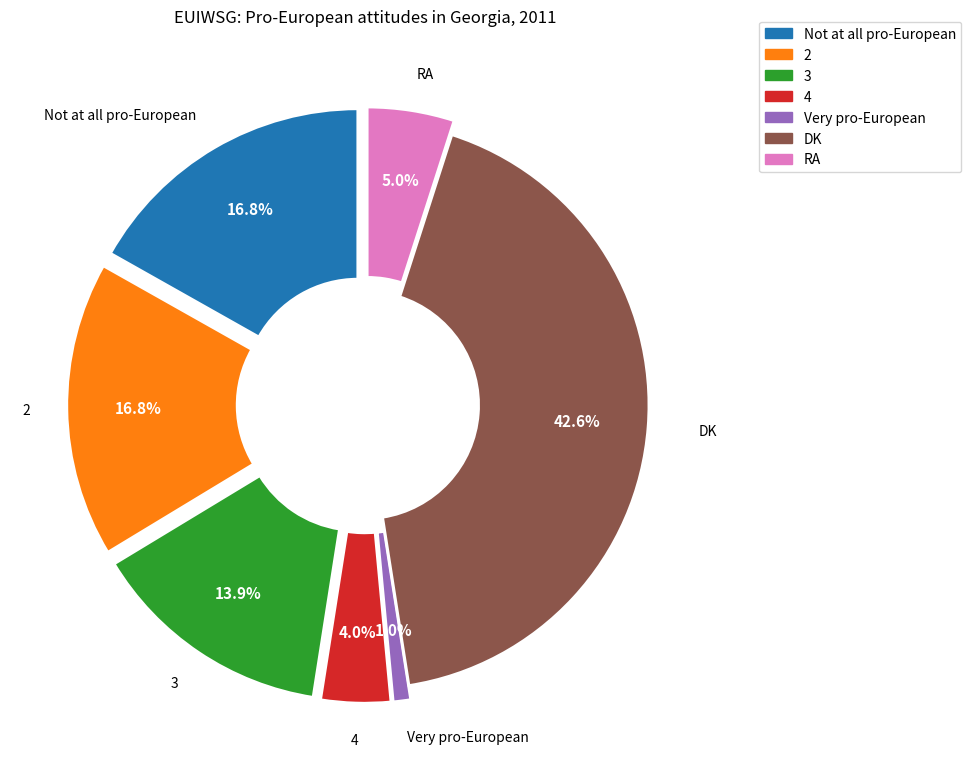

What percentage do 2 and 3 together represent?

30.7%